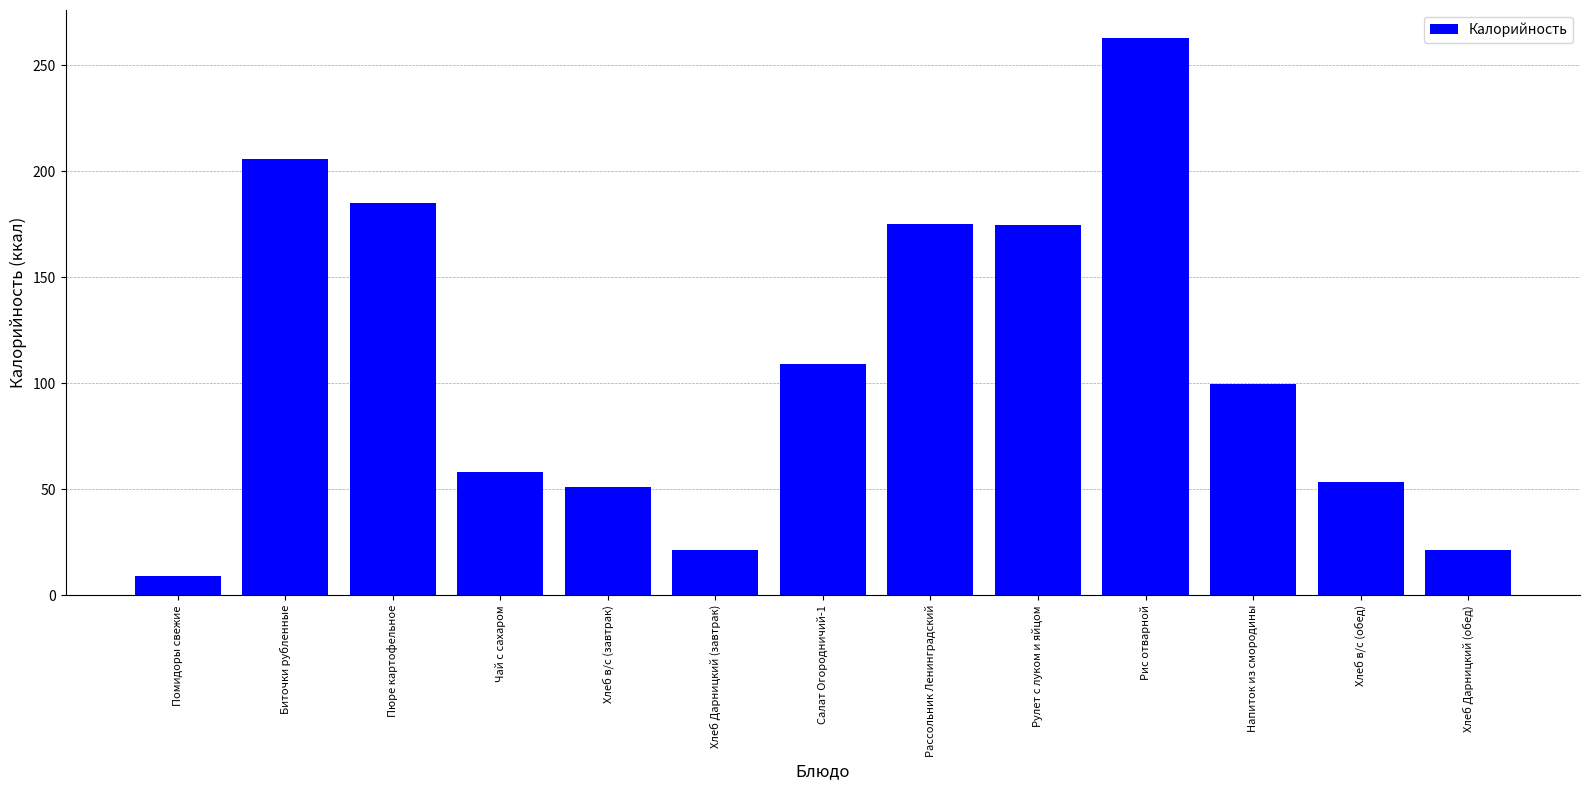

At which category does the chart reach its minimum across all series?

Помидоры свежие